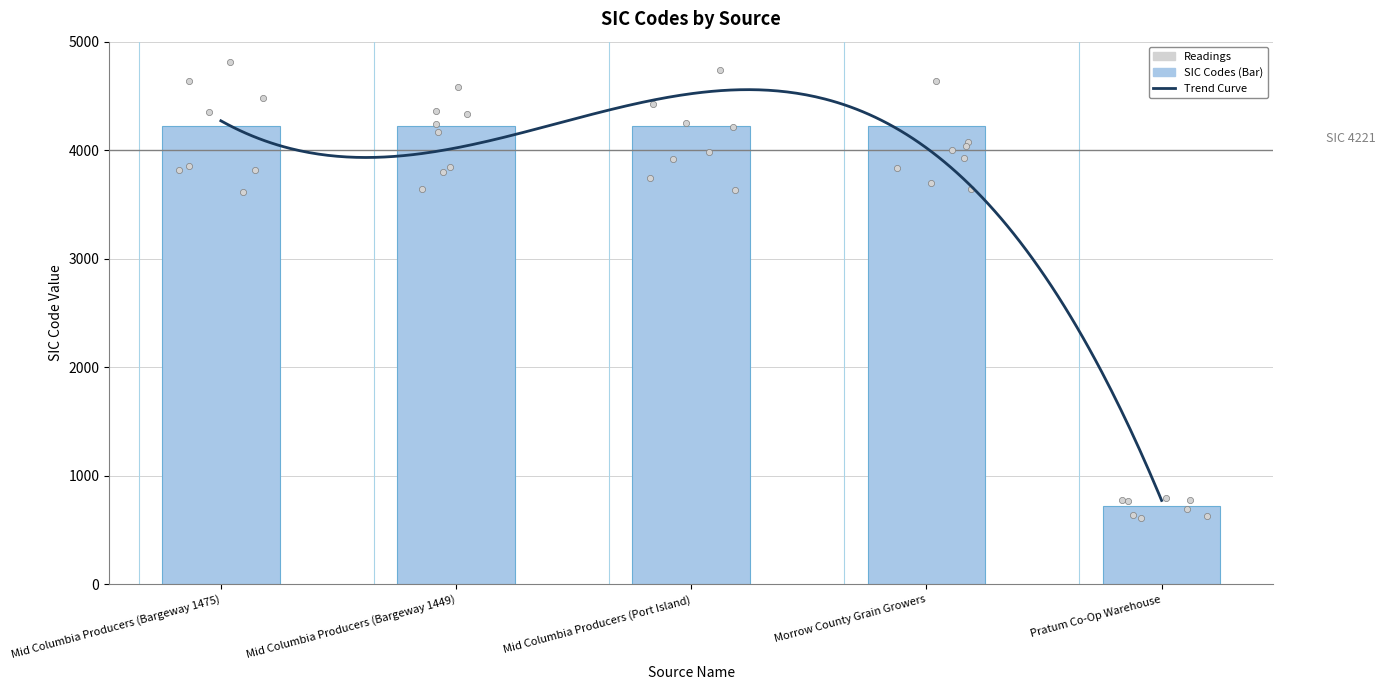

What is the ratio of the value at Pratum Co-Op Warehouse to the value at Mid Columbia Producers (Bargeway 1475)?

0.2